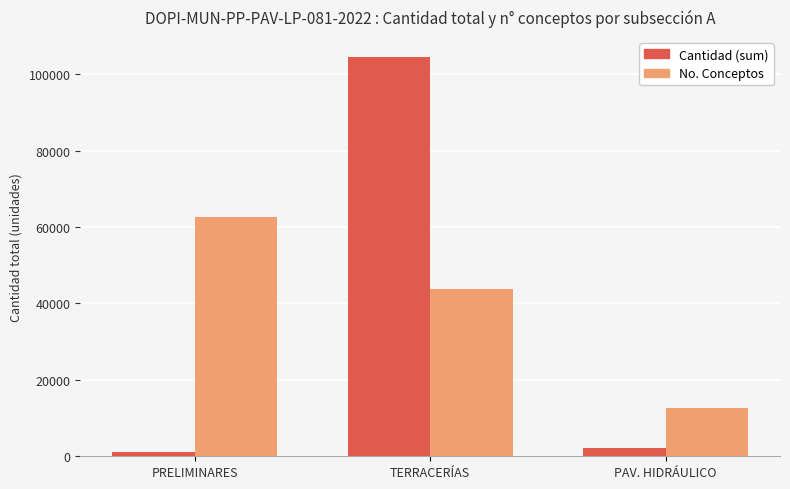

What is the total value across all series at PAV. HIDRÁULICO?

14756.2